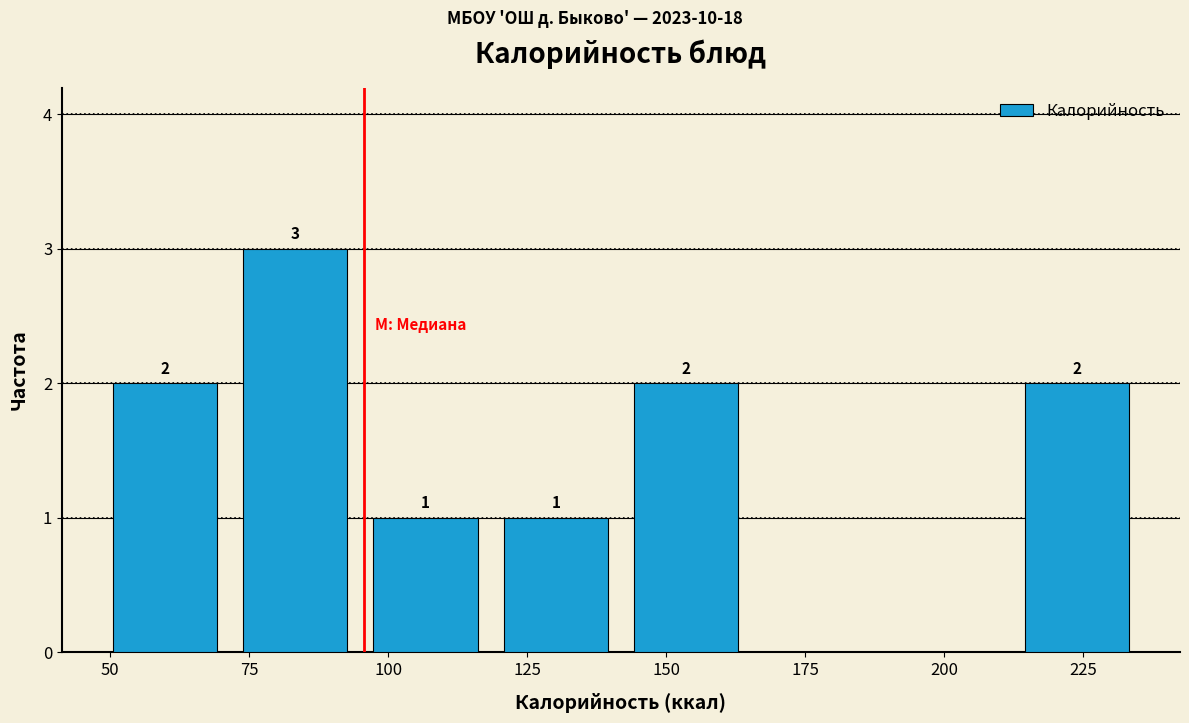

Which range on the x-axis has the tallest bar?

70 to 95